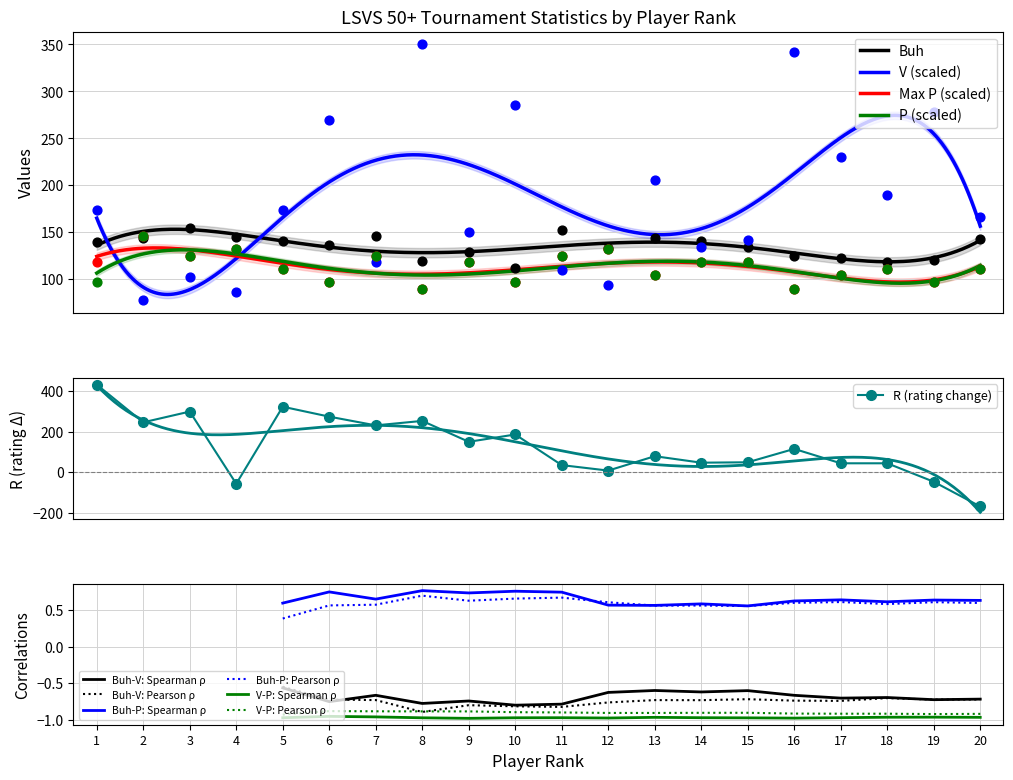

Which series has the largest total across all categories?

V